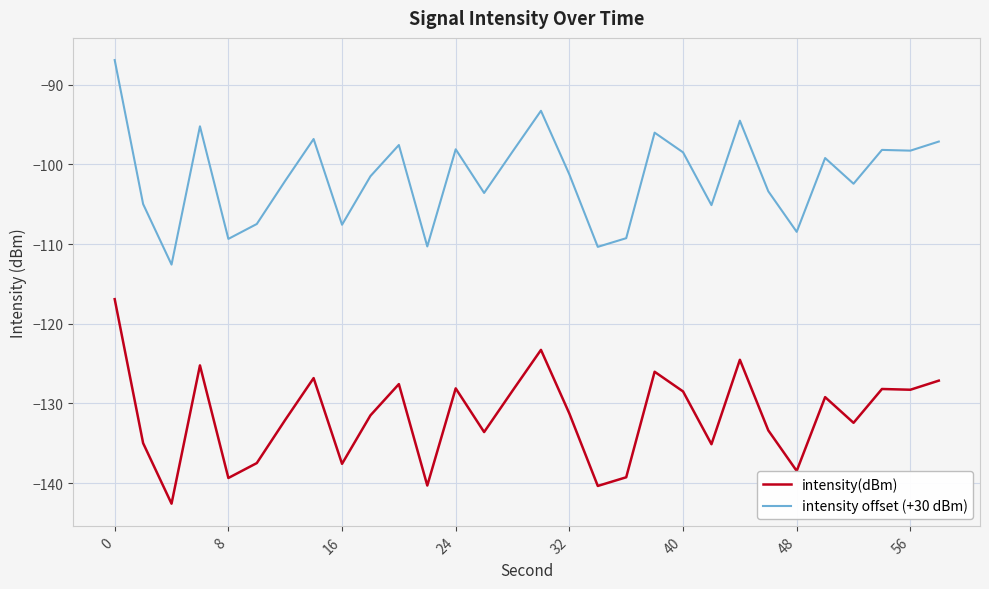

True or false: intensity(dBm) and intensity offset (+30 dBm) cross at least once.

False